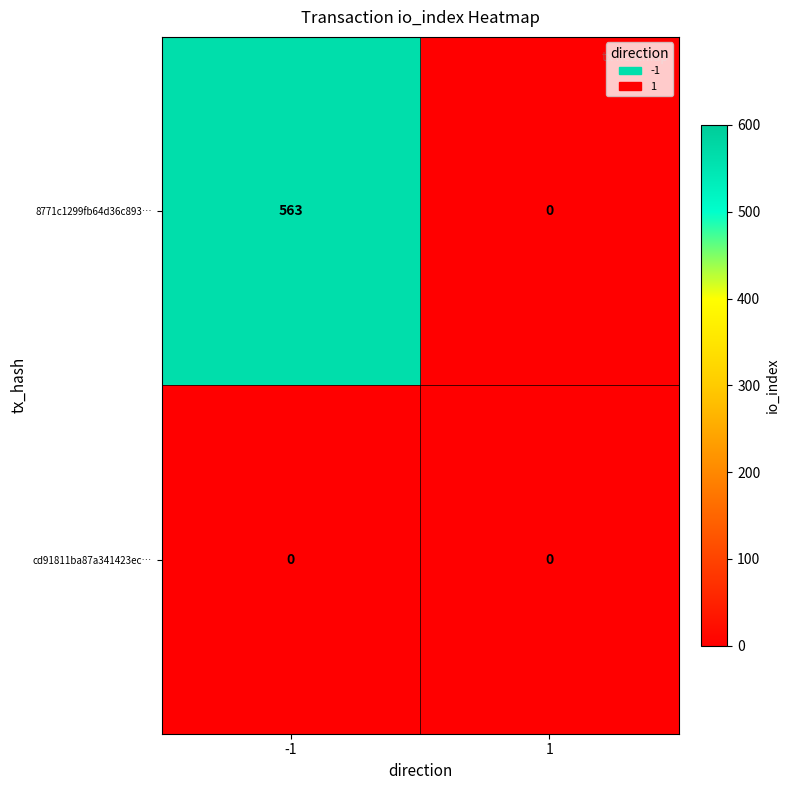

What is the difference between the highest and lowest values at -1?

563